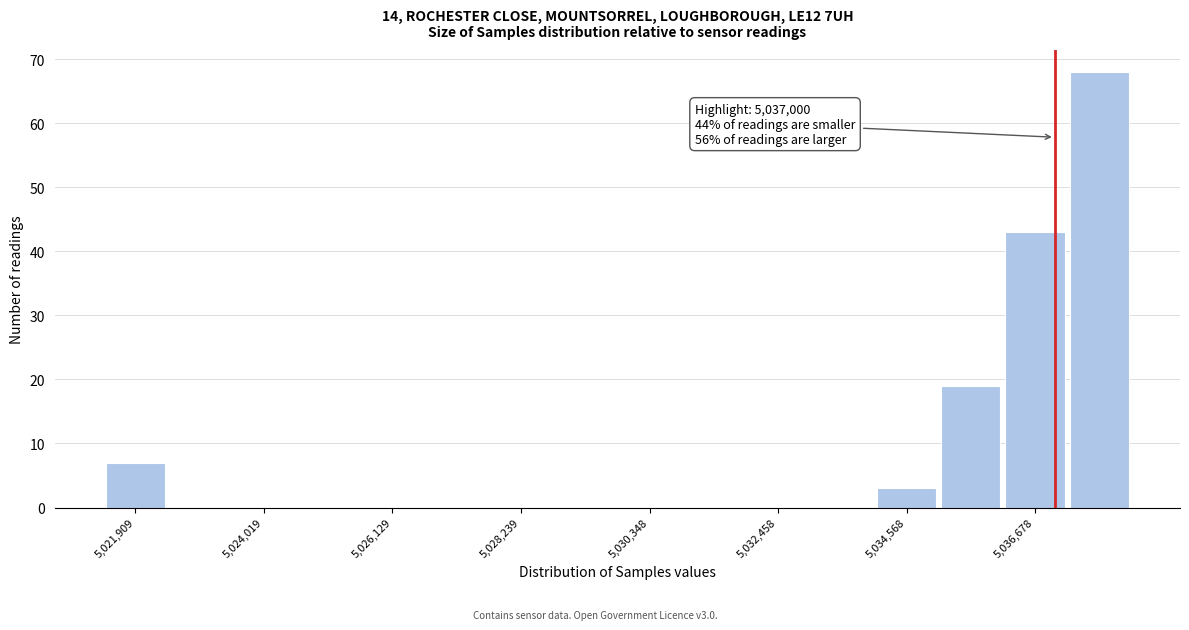

Read against the x-axis, roughly where is the centre of the tallest bar?

5037500